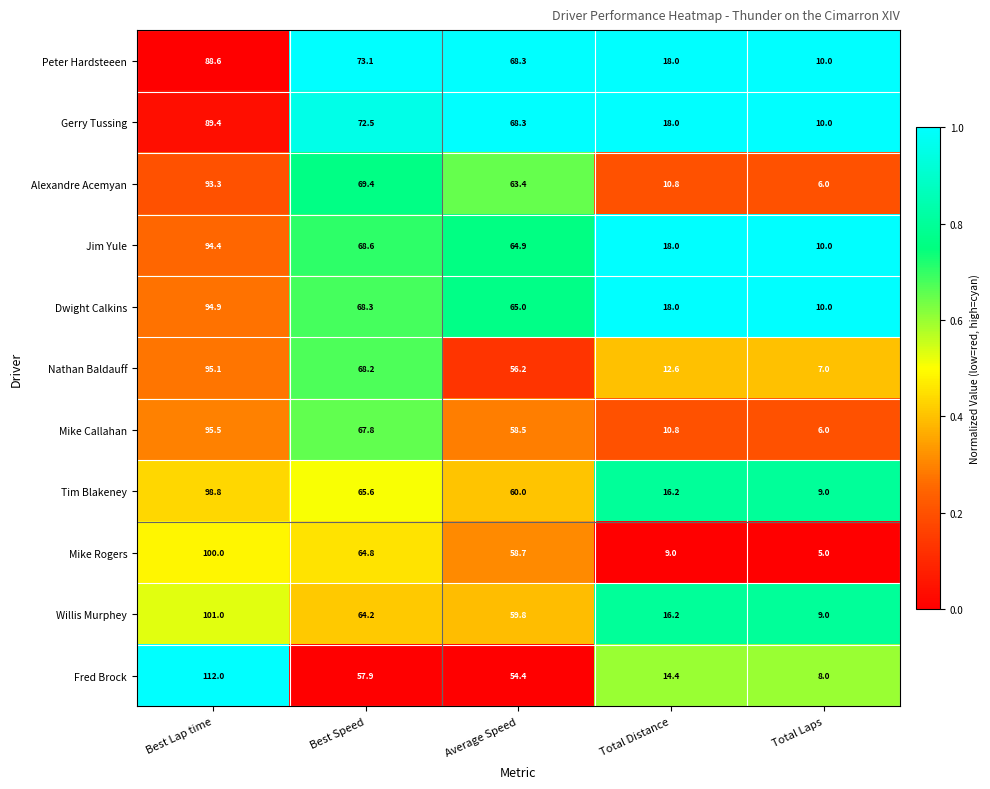

At which category is the sum across all series the highest?

Best Lap time